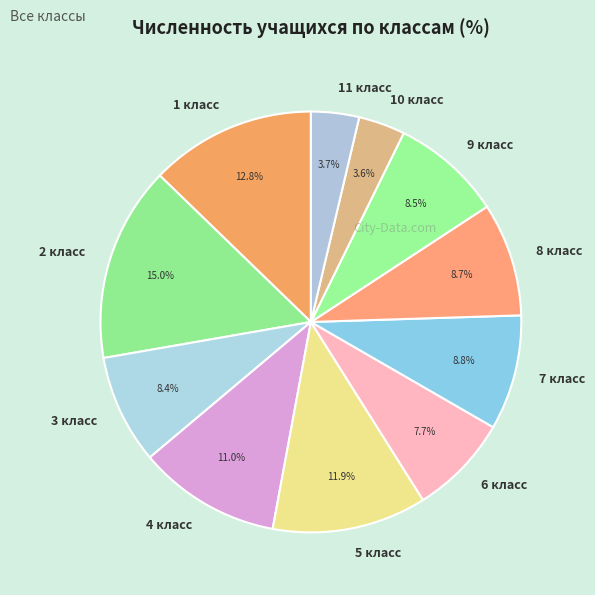

Which slice is the largest?

2 класс